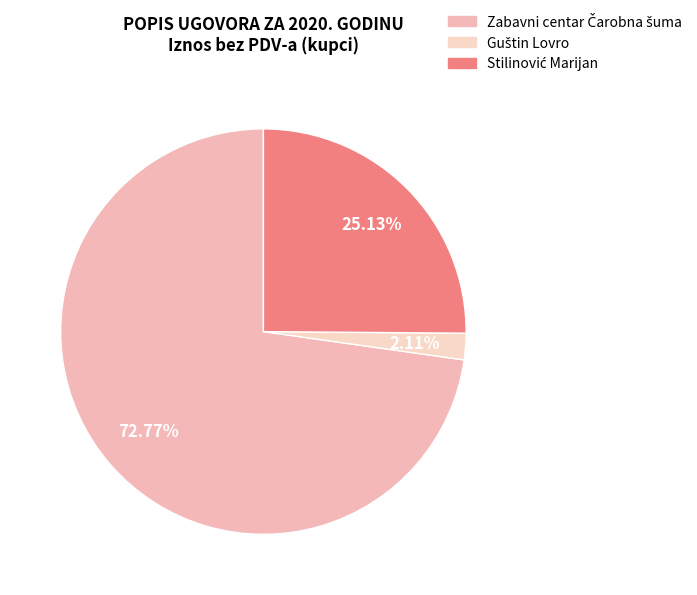

Combined, what portion of the pie is Stilinović Marijan and Guštin Lovro?

27.2%